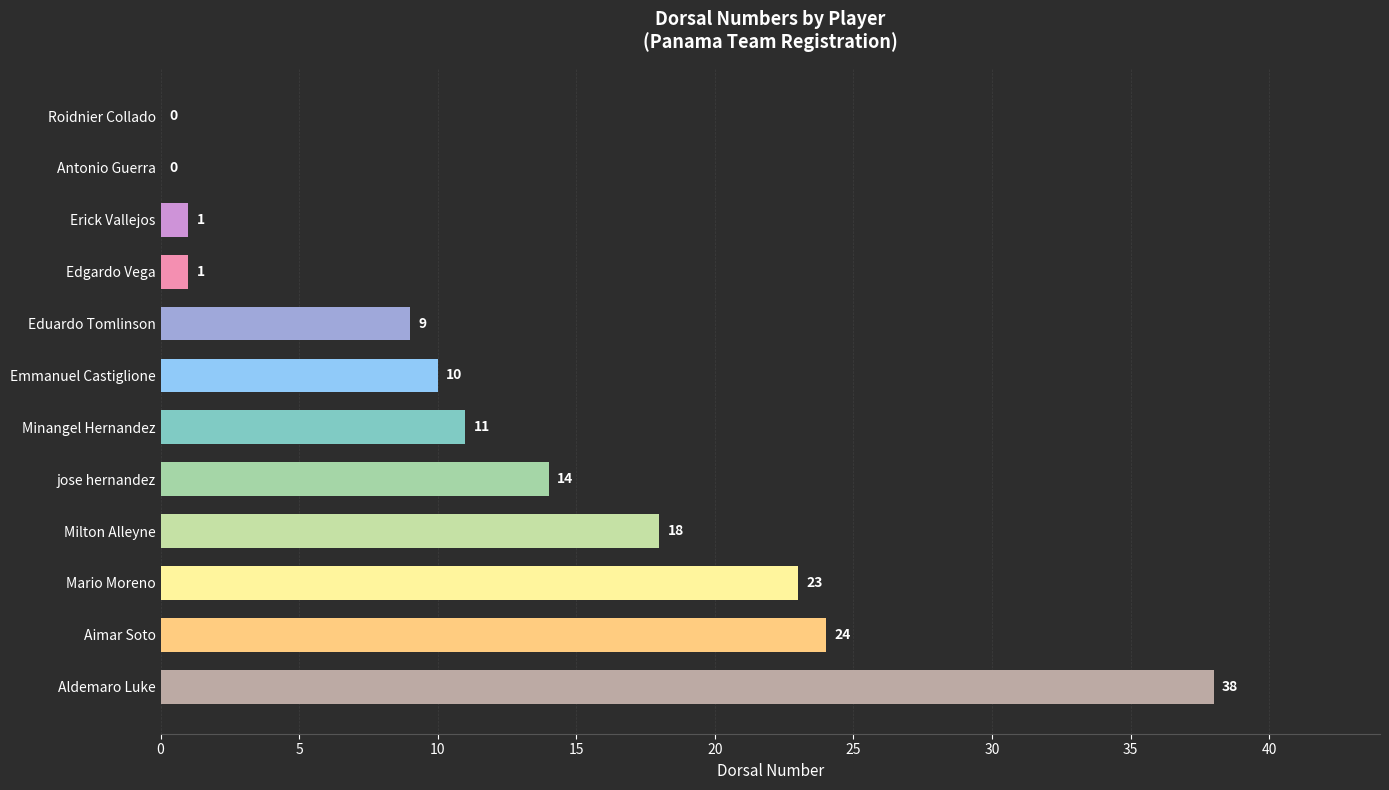

What is the maximum value shown in the chart?

38